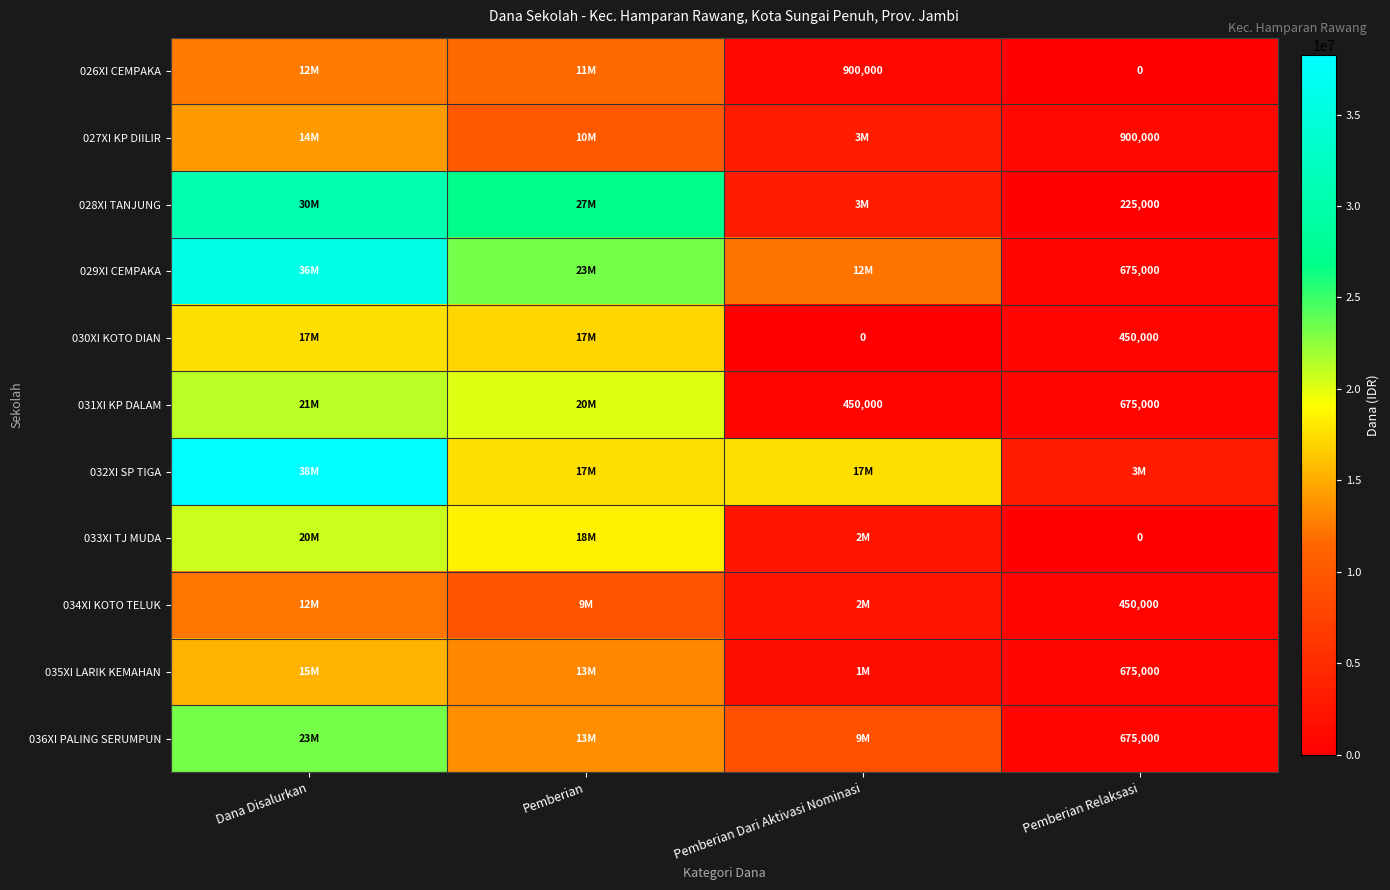

True or false: 027XI KP DIILIR has a value of 1367240 at Pemberian Relaksasi.

False